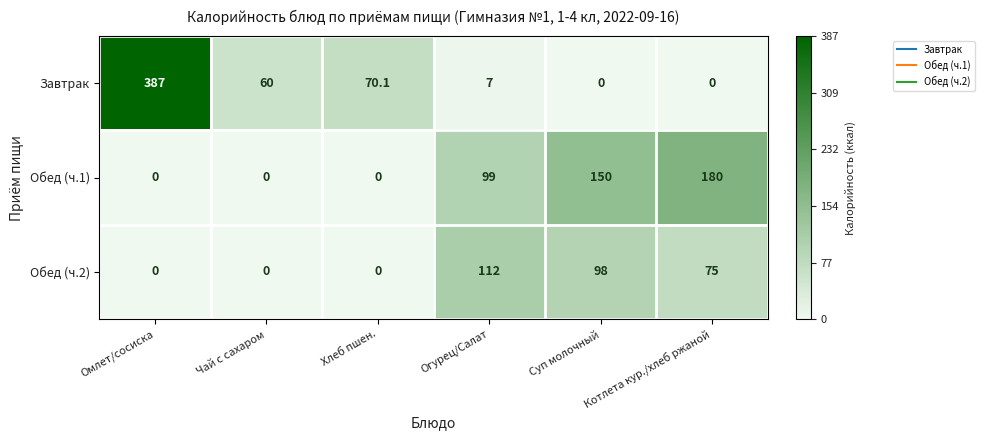

Rank the series by their average value, from lowest to highest.

Обед (ч.2), Обед (ч.1), Завтрак